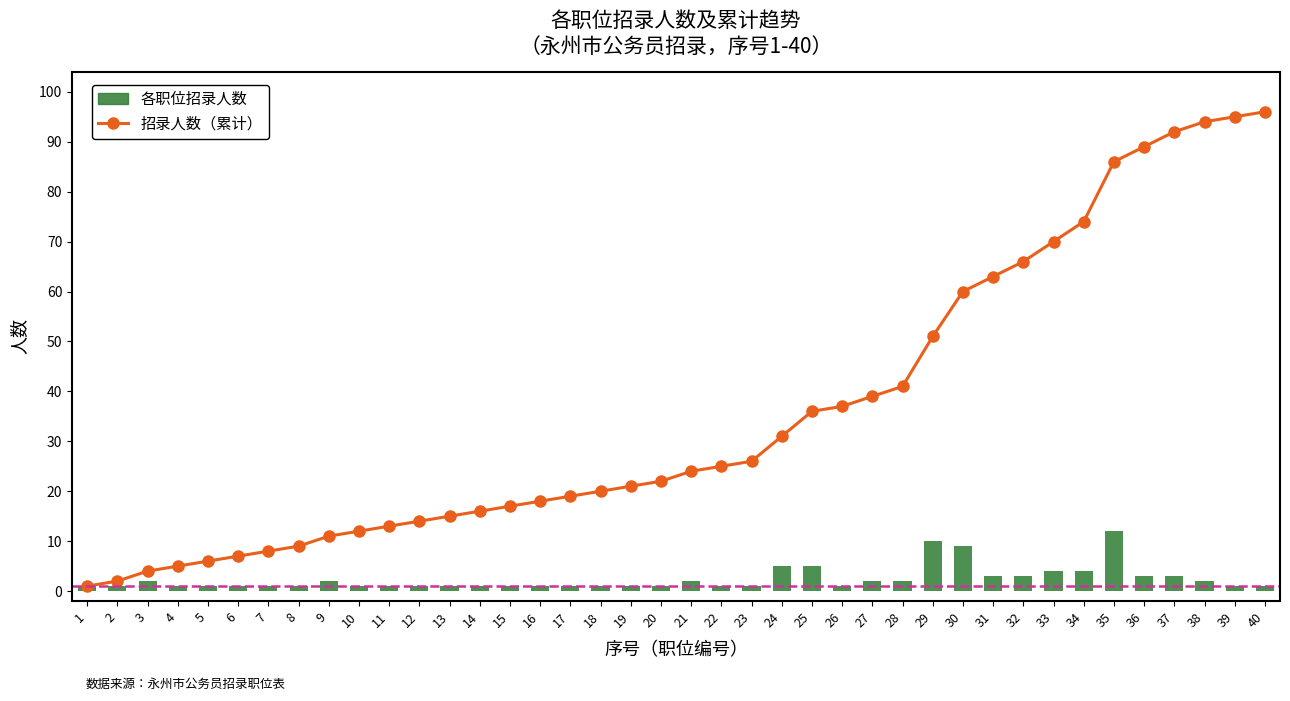

What is the maximum value shown in the chart?

96